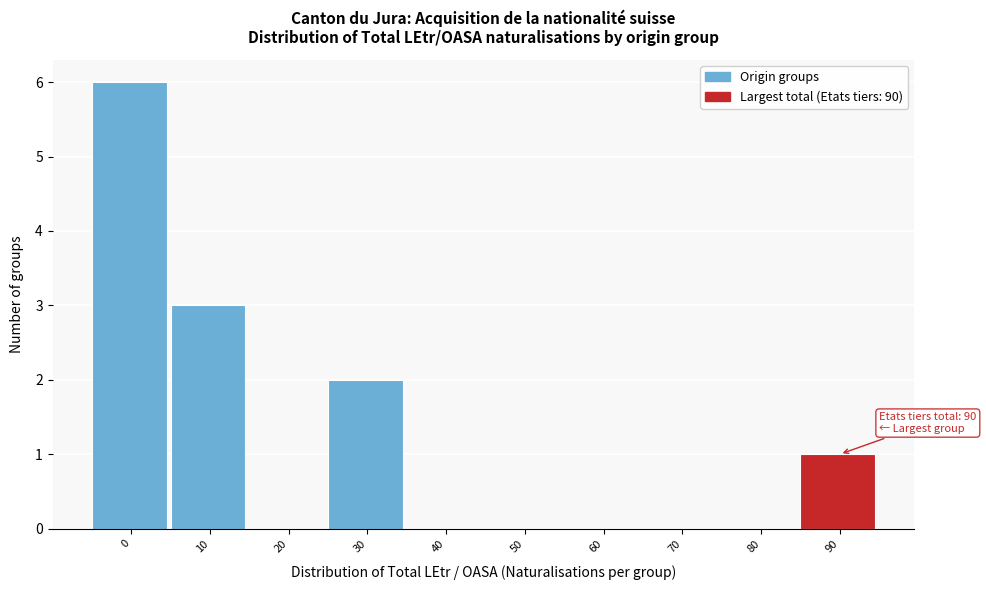

Reading right to left, extract all data points from this chart.

90=1	80=0	70=0	60=0	50=0	40=0	30=2	20=0	10=3	0=6